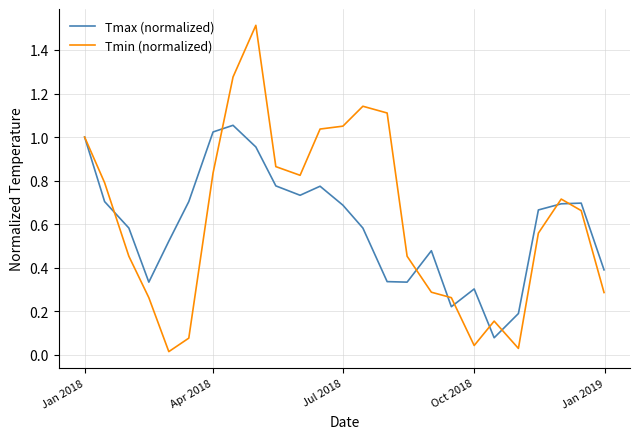

List the series in order of their peak value, lowest first.

Tmax (normalized), Tmin (normalized)